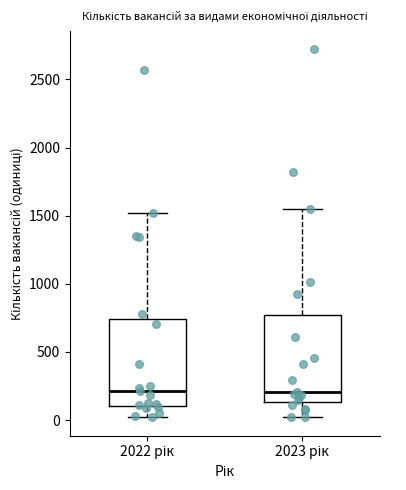

Reading left to right, read every box against the y-axis: the position of its median line, the range the box covers, and the ends of its whiskers. The values are not printed on the chart, so give them approximately, as read against the axis.

2022 рік: median 200, box 100 to 750, whiskers 0 to 1500
2023 рік: median 200, box 150 to 750, whiskers 0 to 1550